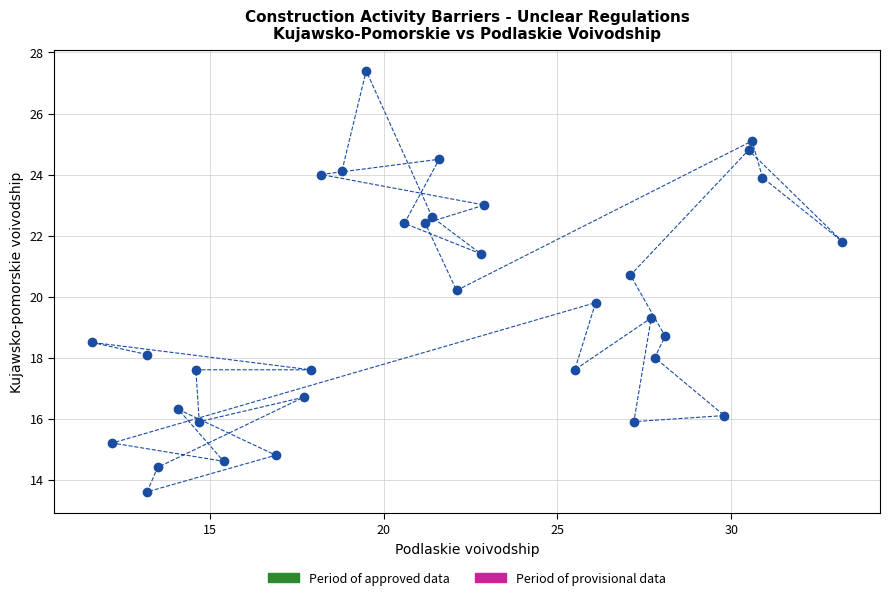

What is the range of X values (max minus min)?

21.6